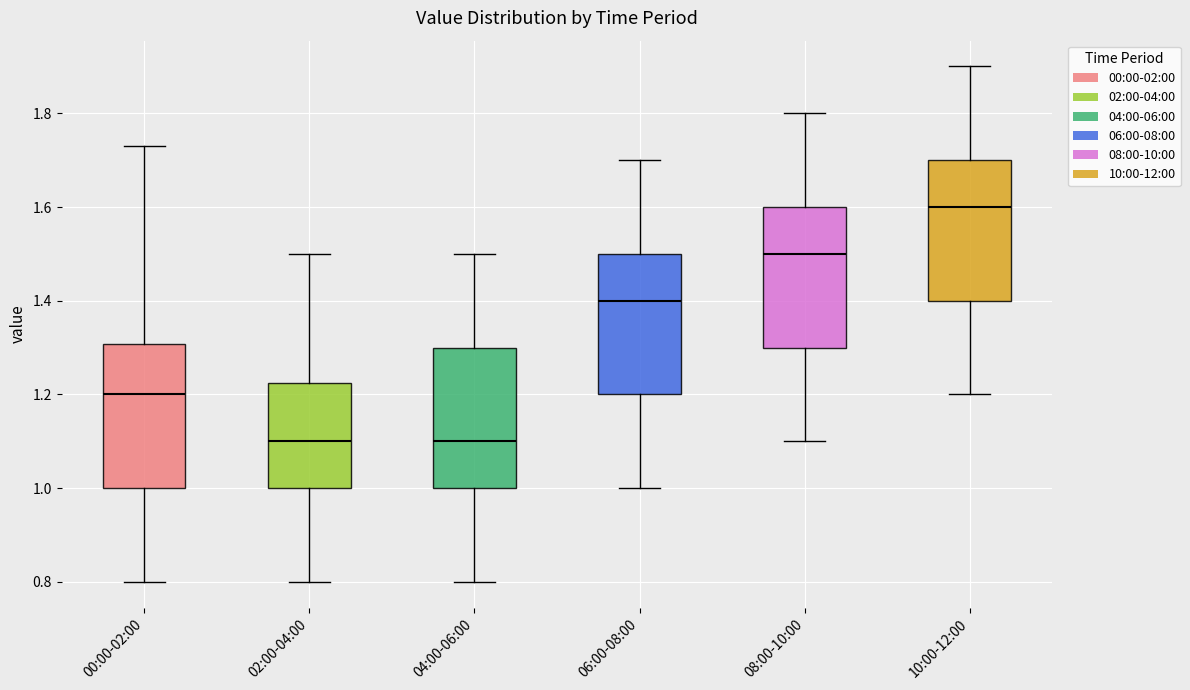

Where is the lower edge of the box for 08:00-10:00 on the y-axis? The values are not printed on the chart, so give them approximately, as read against the axis.

1.30